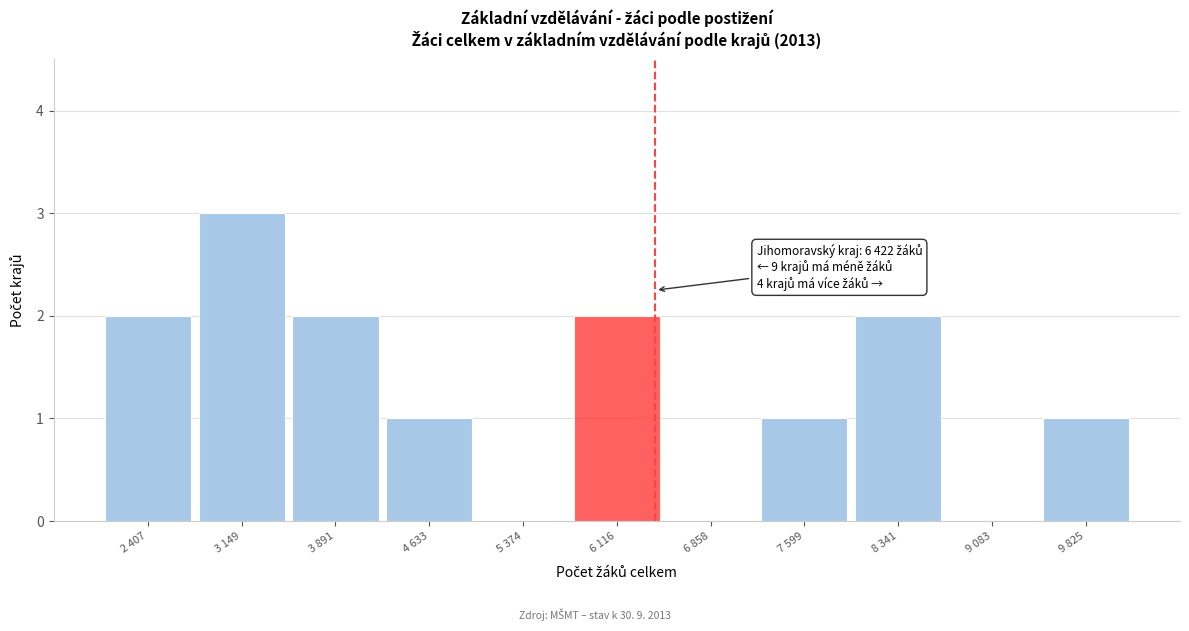

Reading right to left, transcribe all the data shown in this chart.

9 825=1	9 083=0	8 341=2	7 599=1	6 858=0	6 116=2	5 374=0	4 633=1	3 891=2	3 149=3	2 407=2